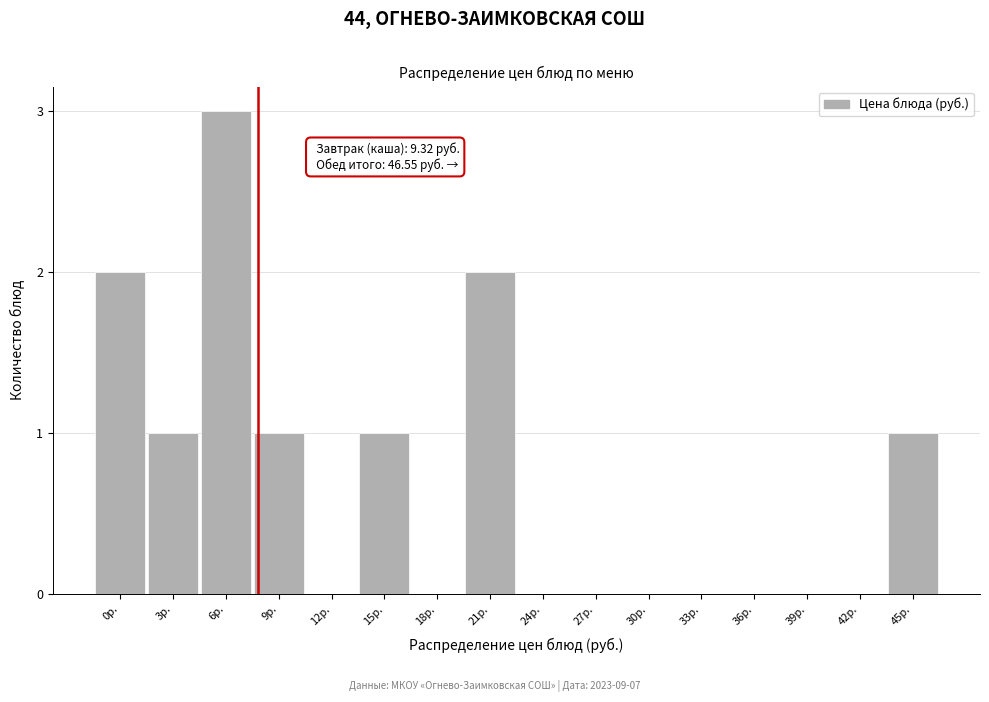

Reading left to right, list all the values displayed in this chart.

0р.=2	3р.=1	6р.=3	9р.=1	12р.=0	15р.=1	18р.=0	21р.=2	24р.=0	27р.=0	30р.=0	33р.=0	36р.=0	39р.=0	42р.=0	45р.=1